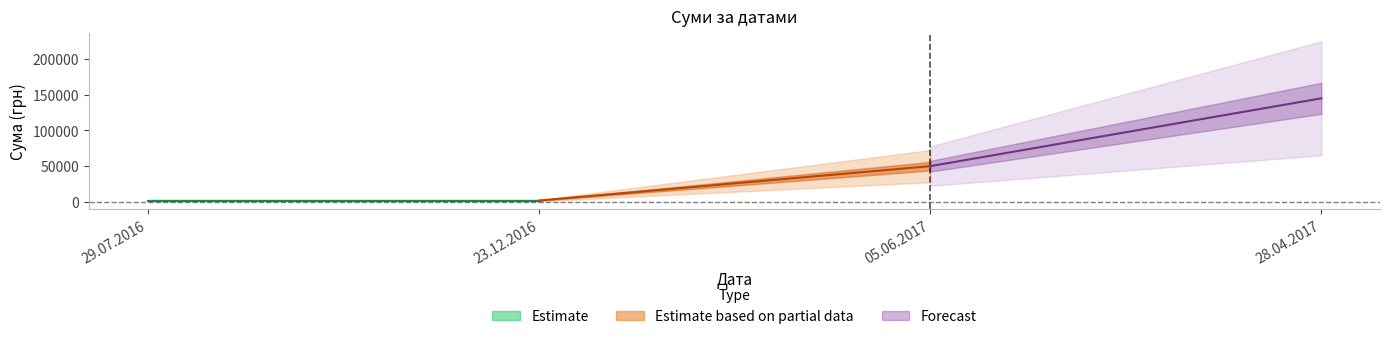

True or false: the data shows 643.1 at 29.07.2016.

False